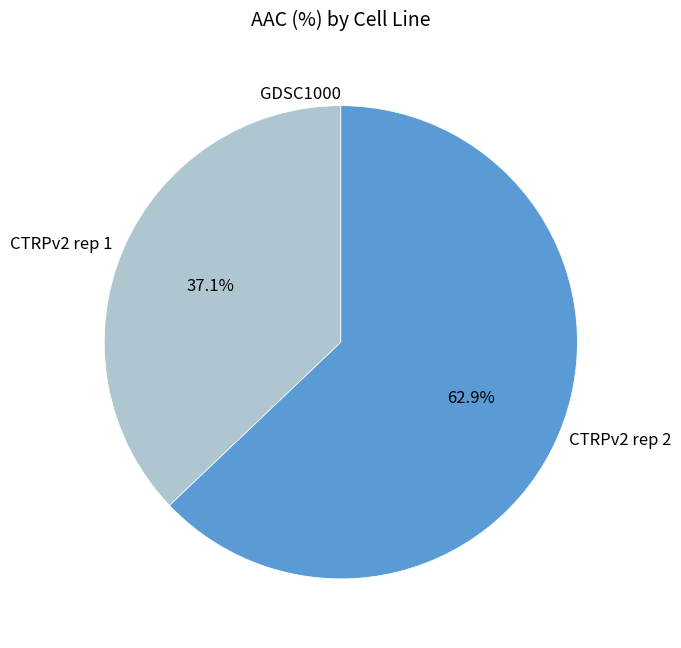

To the nearest percent, what is the average slice percentage?

33%